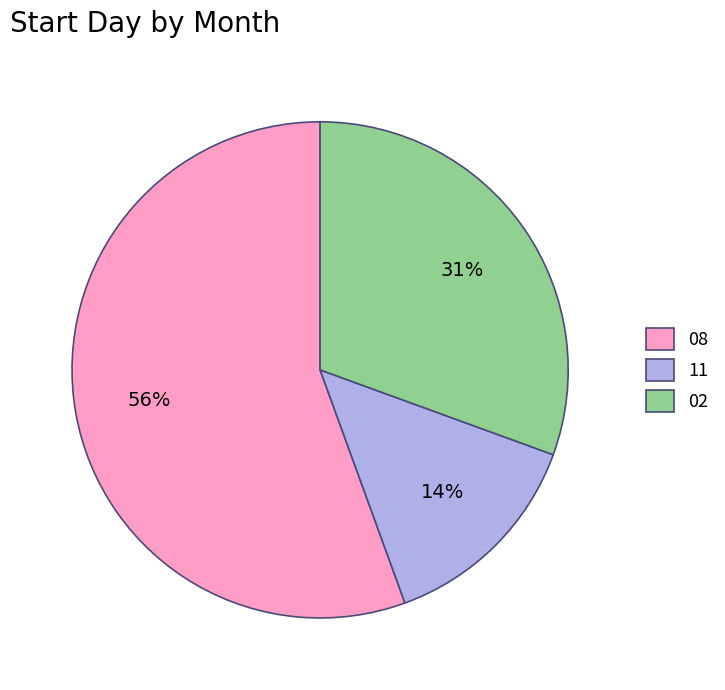

True or false: 08 accounts for 63% of the total.

False